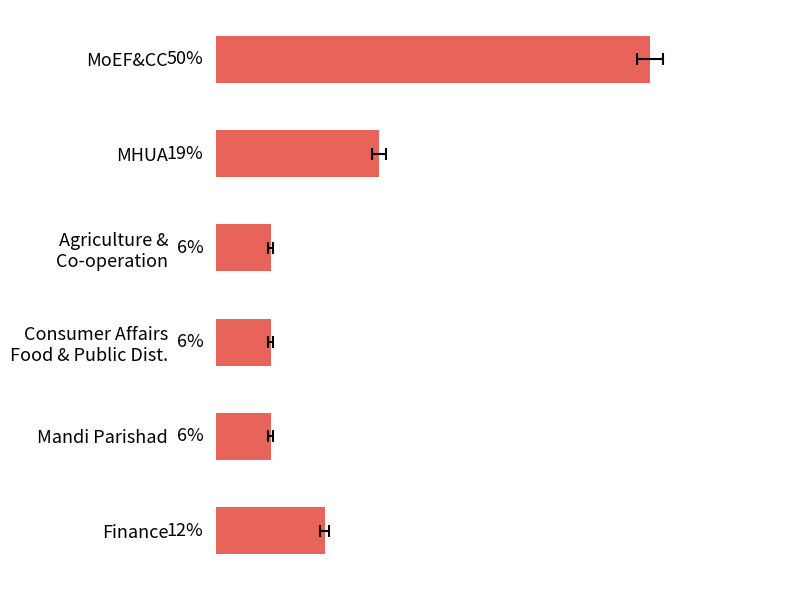

What is the difference between the maximum and second lowest values?

43.8